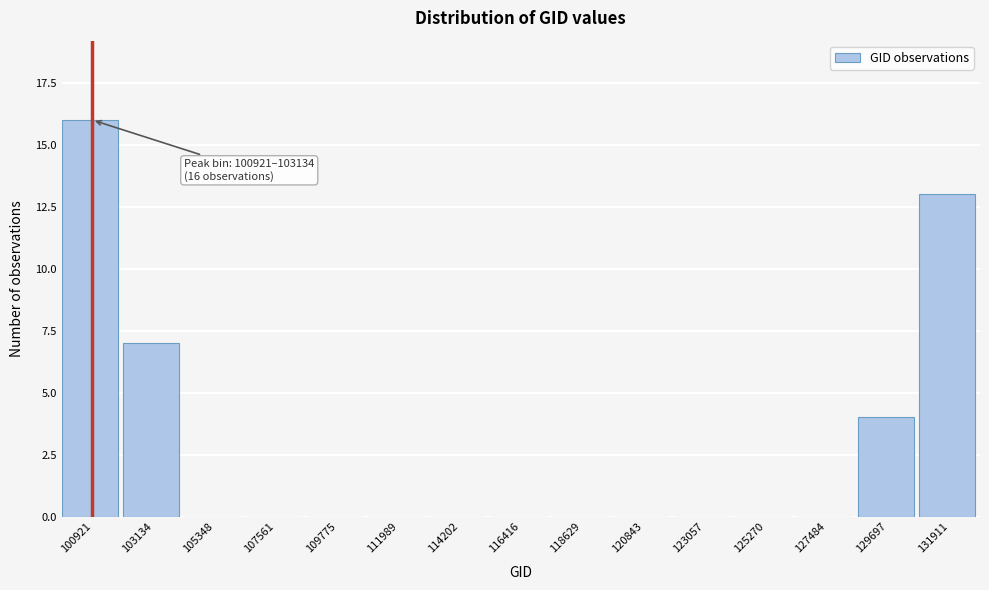

Reading left to right, list all the values displayed in this chart.

100921=16	103134=7	105348=0	107561=0	109775=0	111989=0	114202=0	116416=0	118629=0	120843=0	123057=0	125270=0	127484=0	129697=4	131911=13